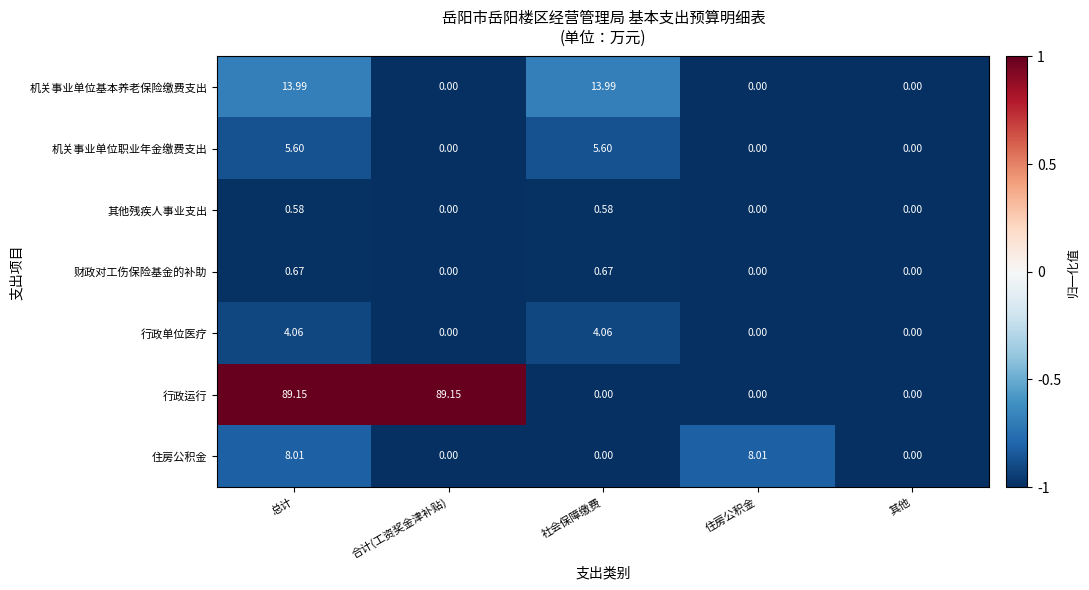

Which series has the largest total across all categories?

行政运行